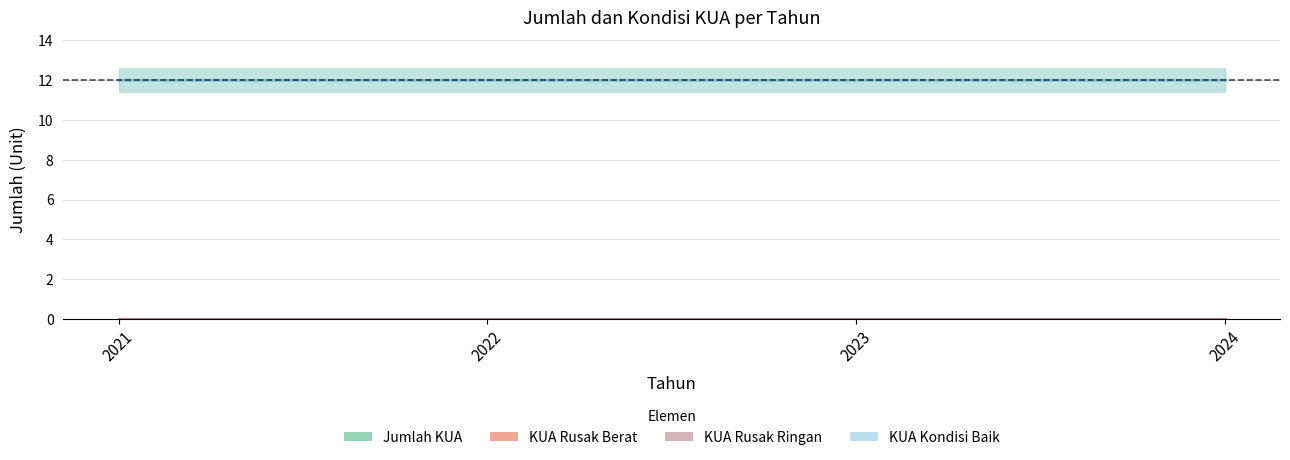

What is the value of the Jumlah KUA point at the 1st from the left?

12